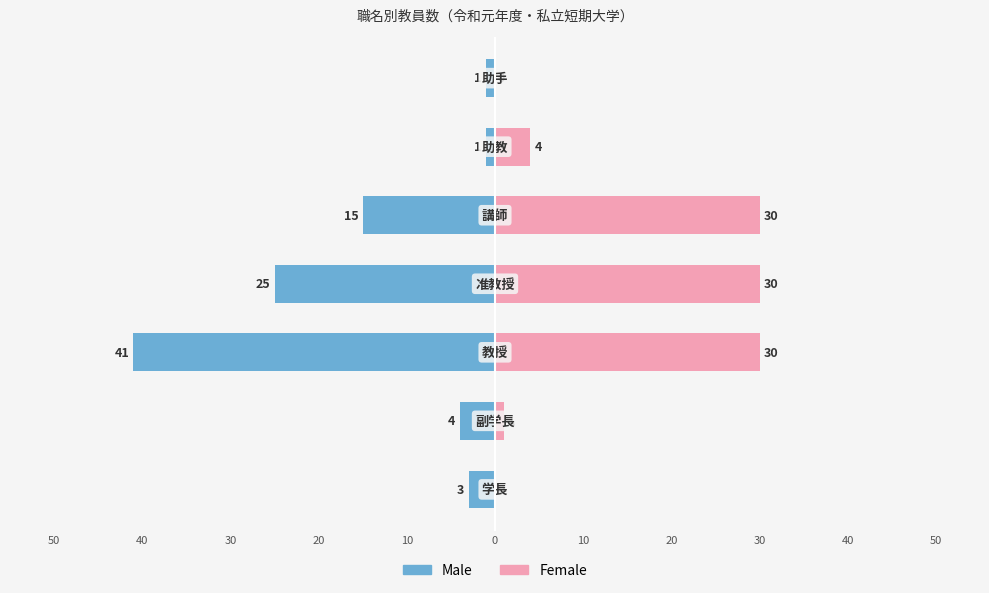

How many data points in Female are above 4?

3